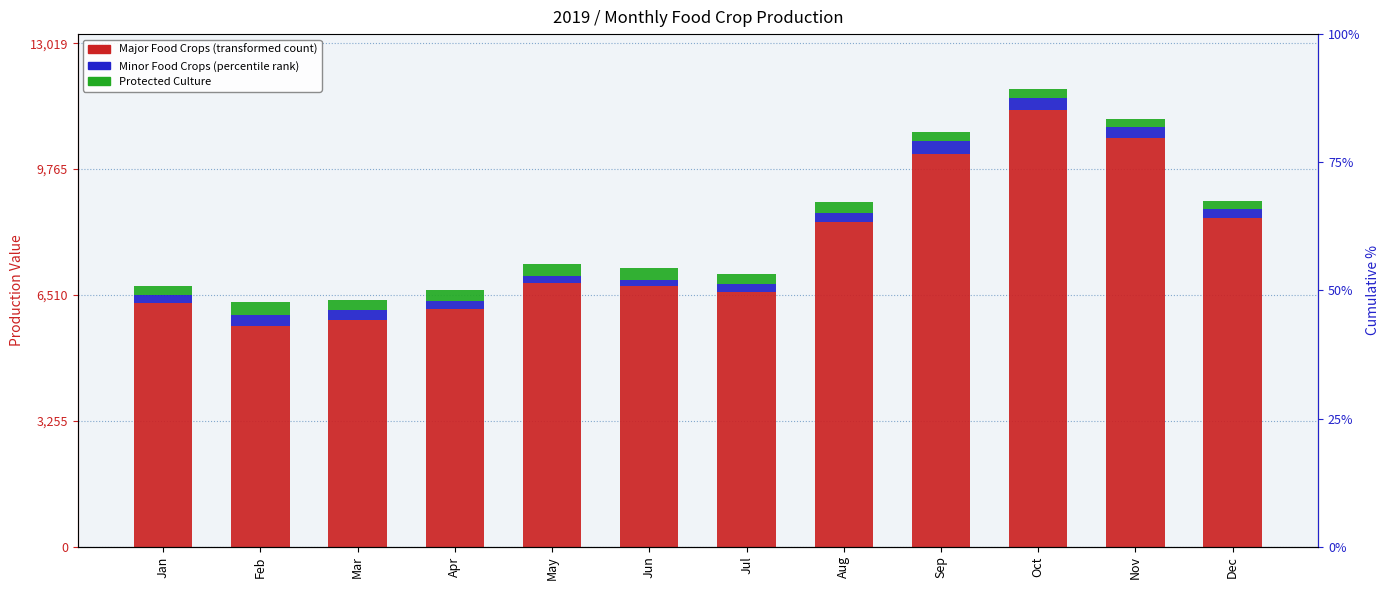

Is the value of Protected_Culture at Nov greater than the value of Major_Food_Crops at Jul?

No